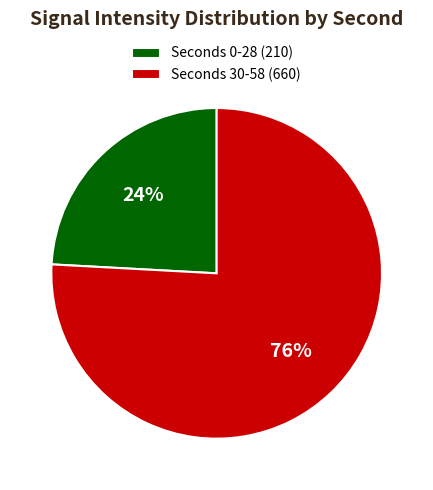

Combined, do Seconds 30-58 (660) and Seconds 0-28 (210) account for over 50%?

Yes